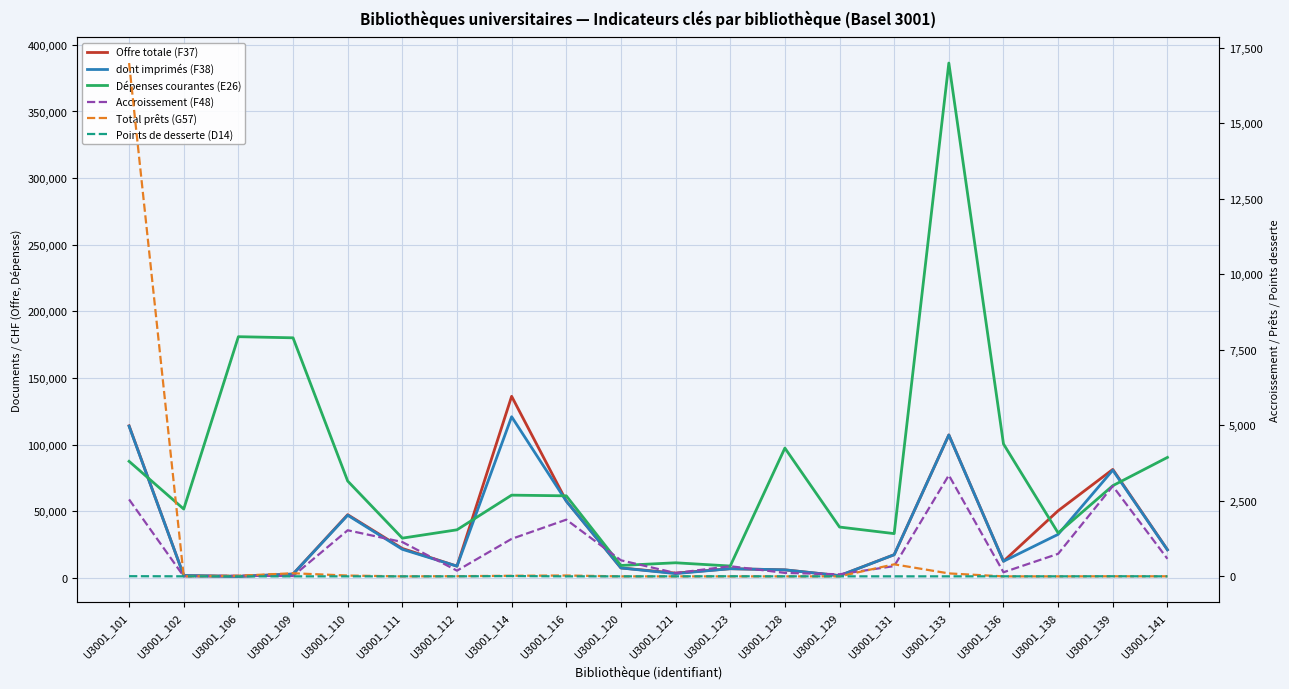

At which category does dont imprimés (F38) reach its first local valley?

U3001_106